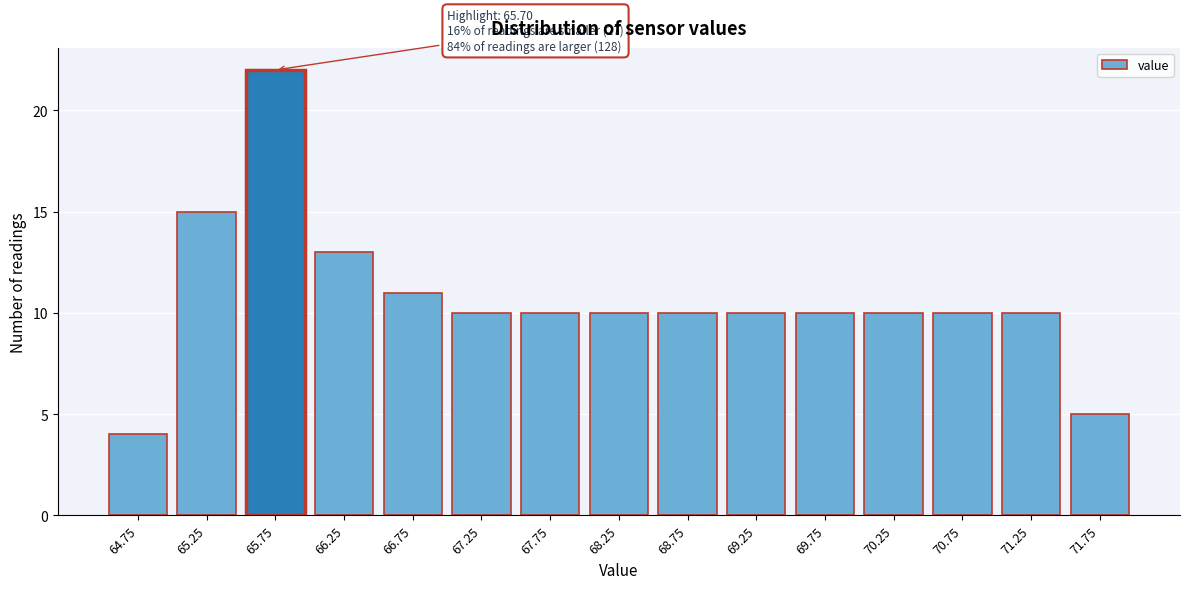

Reading right to left, what are all the values shown in this chart?

71.75=5	71.25=10	70.75=10	70.25=10	69.75=10	69.25=10	68.75=10	68.25=10	67.75=10	67.25=10	66.75=11	66.25=13	65.75=22	65.25=15	64.75=4